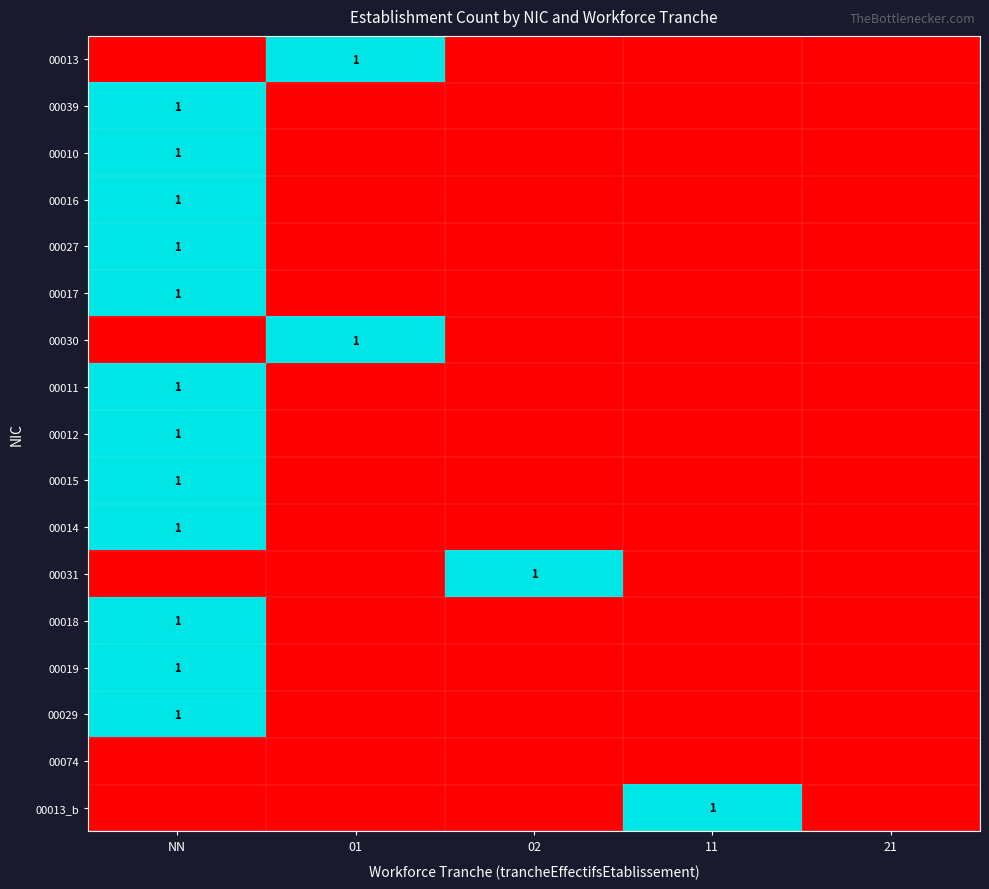

Which has a higher value, 02 or 11?

02